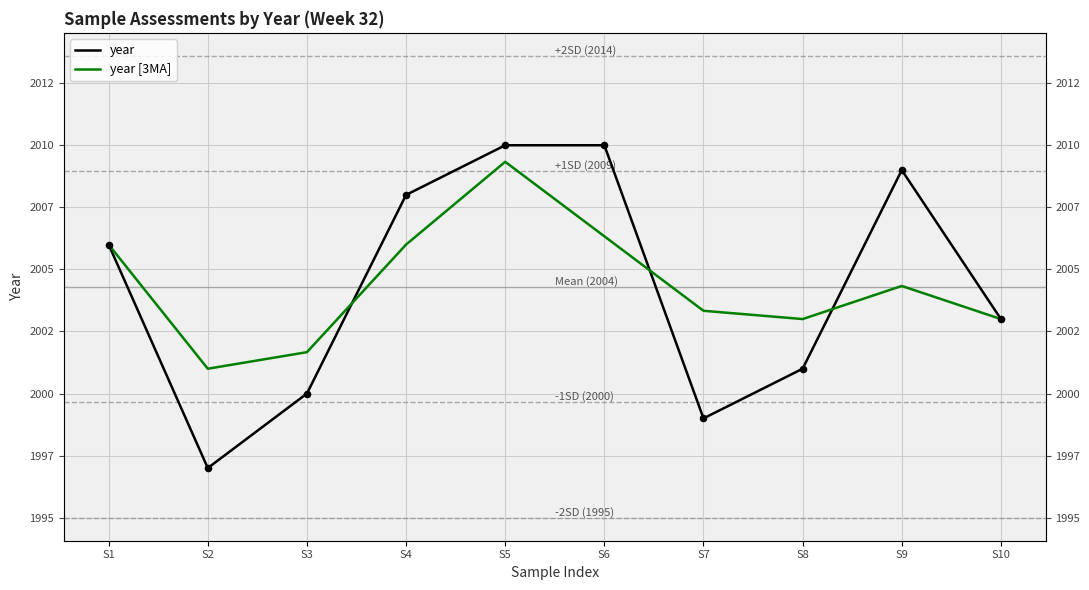

Is the value of year [3MA] at S3 greater than the value of year at S5?

No